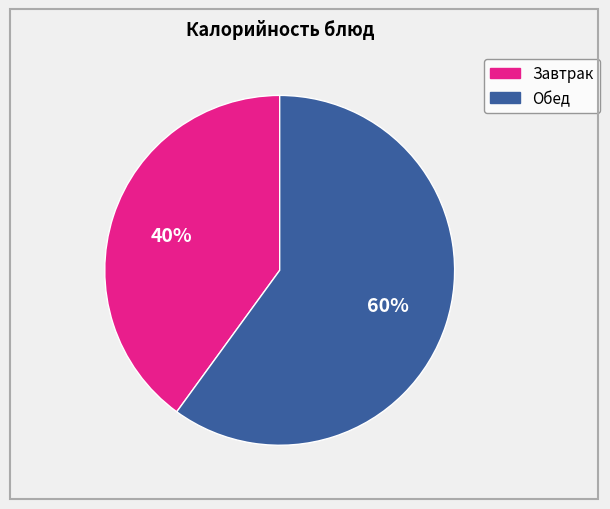

Does any single category account for the majority?

Yes